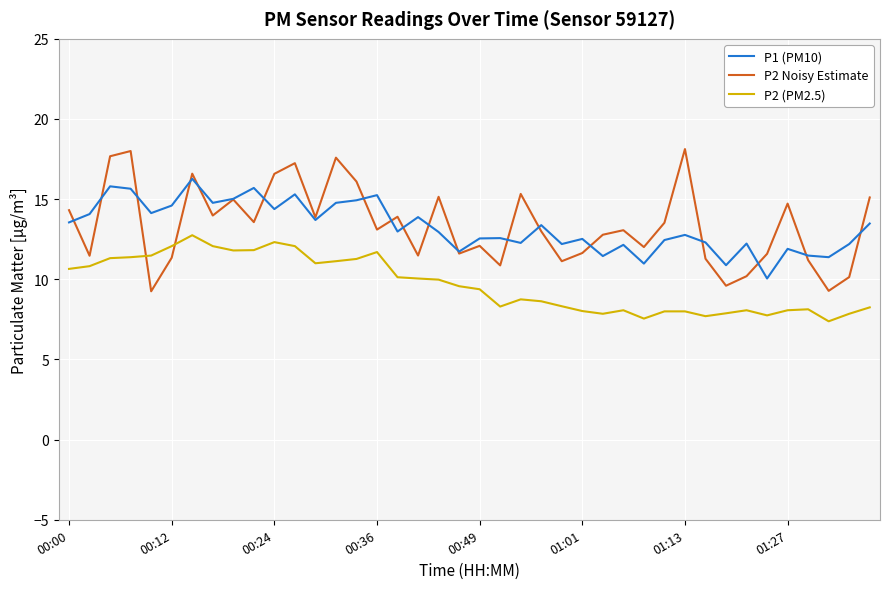

What is the highest value of the P2 Noisy Estimate series?

18.1